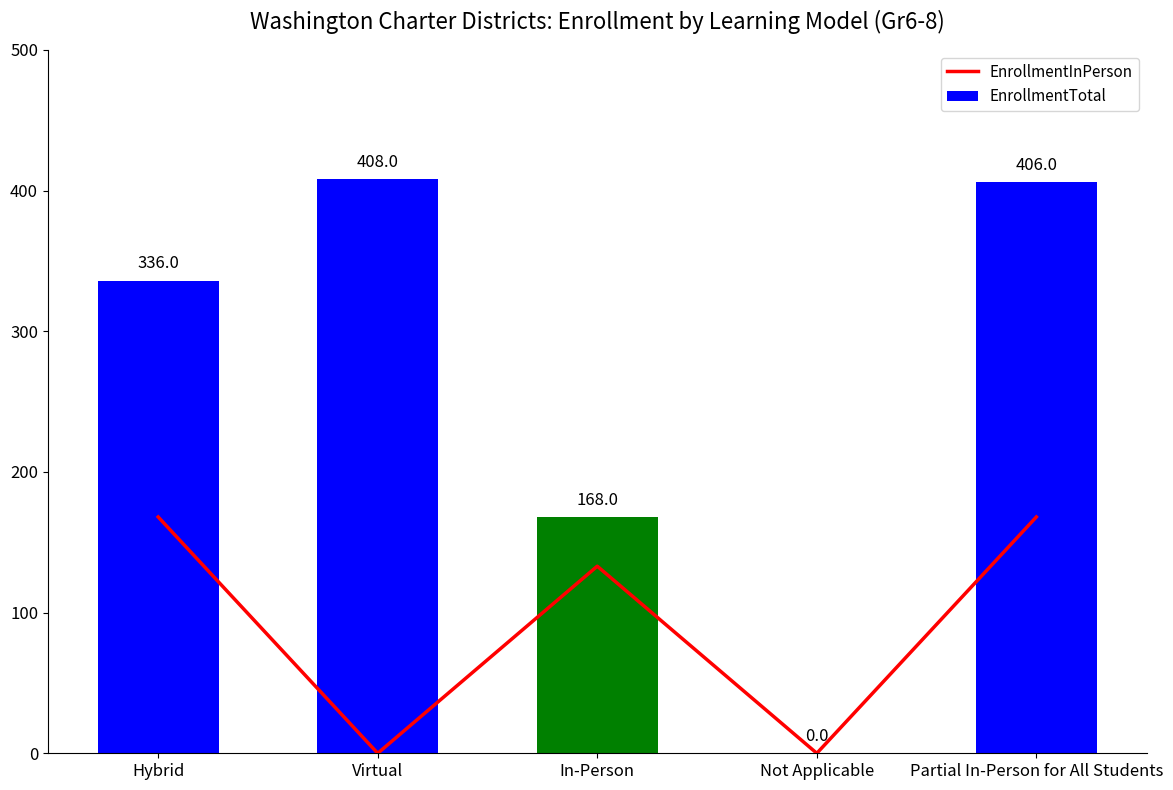

Is it true that EnrollmentTotal equals 126 at Not Applicable?

False